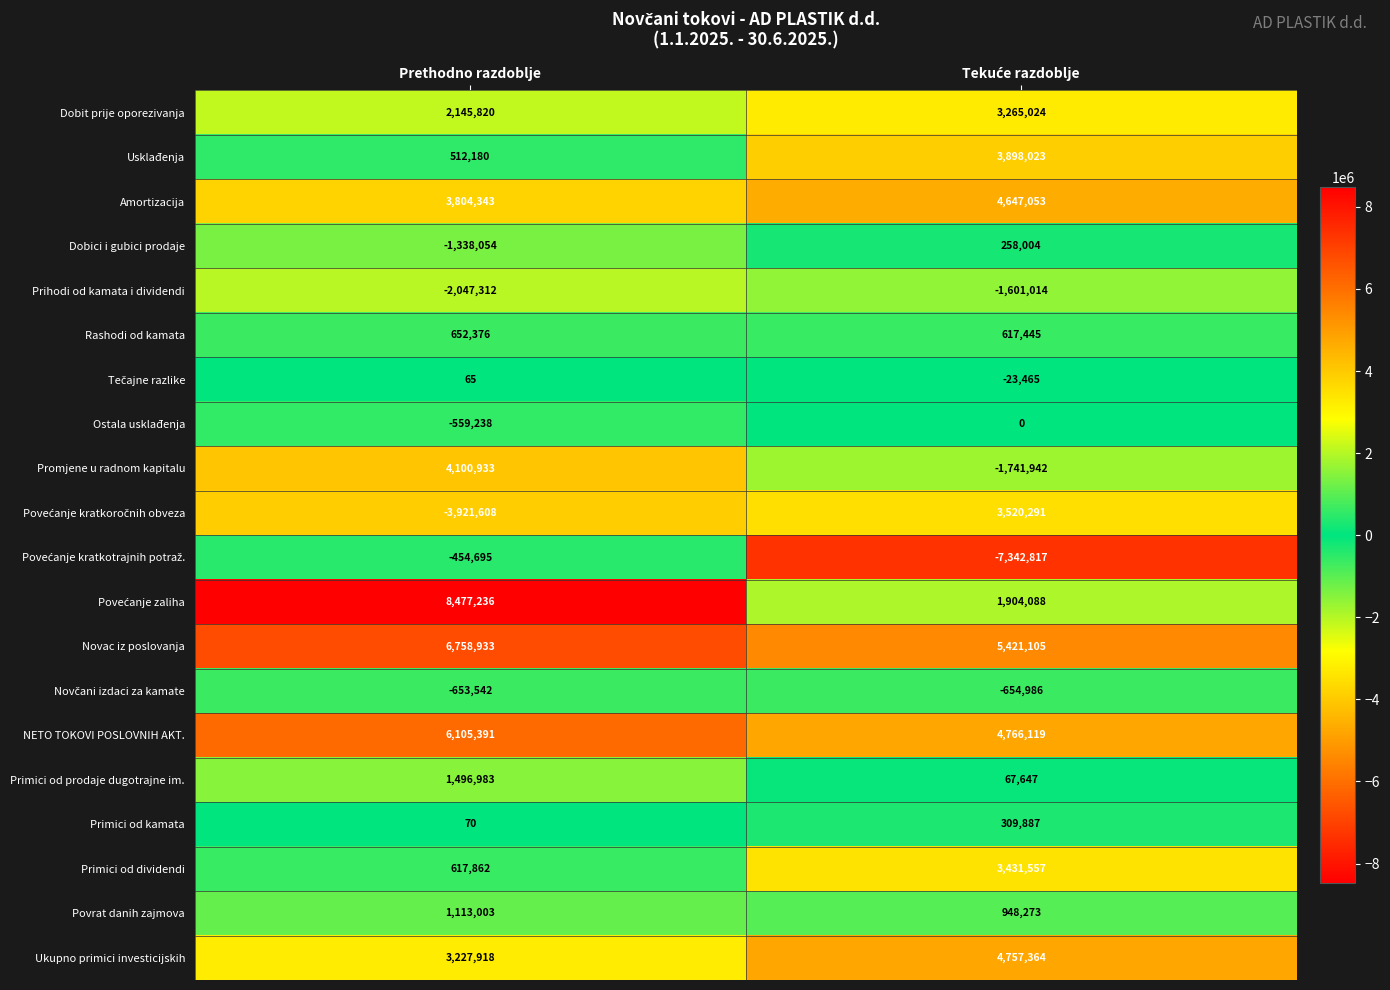

What value does the Novac iz poslovanja series have at Prethodno razdoblje, to the nearest 10?

6758930